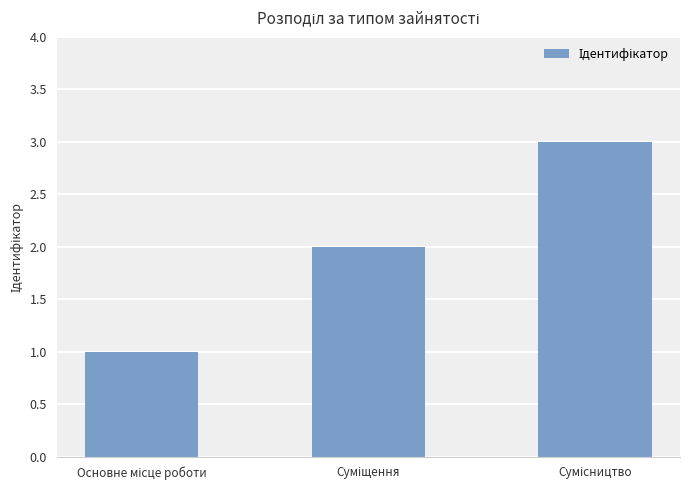

What is the greatest value displayed?

3